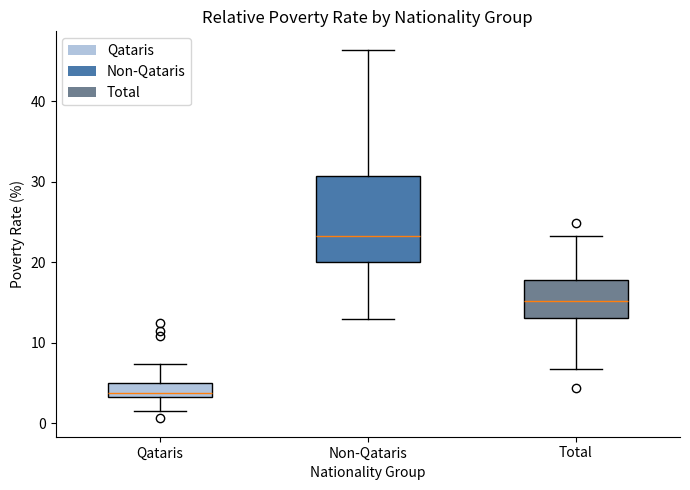

Reading left to right, read every box against the y-axis: the position of its median line, the range the box covers, and the ends of its whiskers. The values are not printed on the chart, so give them approximately, as read against the axis.

Qataris: median 4, box 3 to 5, whiskers 2 to 7
Non-Qataris: median 23, box 20 to 31, whiskers 13 to 46
Total: median 15, box 13 to 18, whiskers 7 to 23